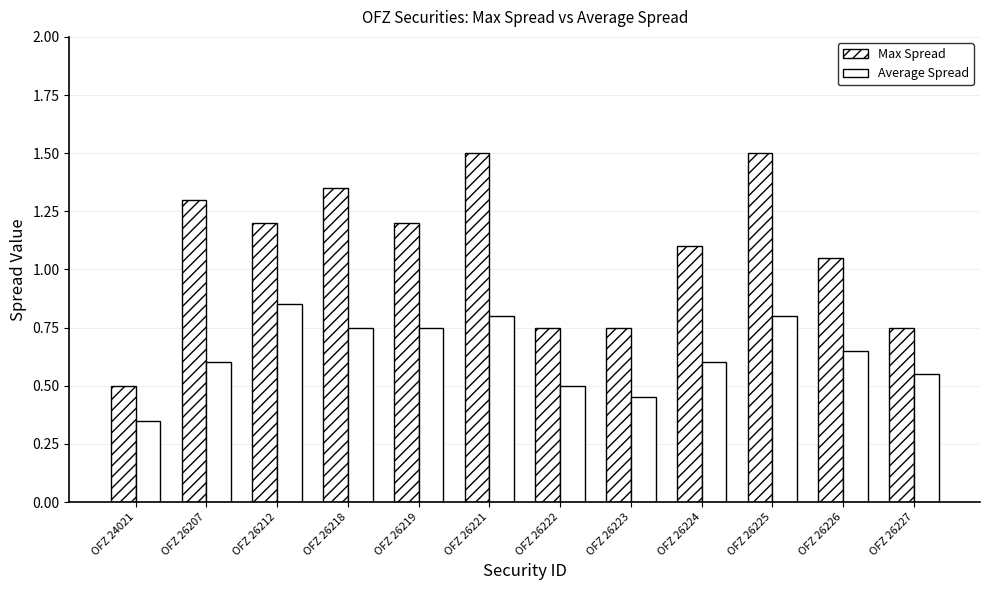

How many categories are shown in the chart?

12